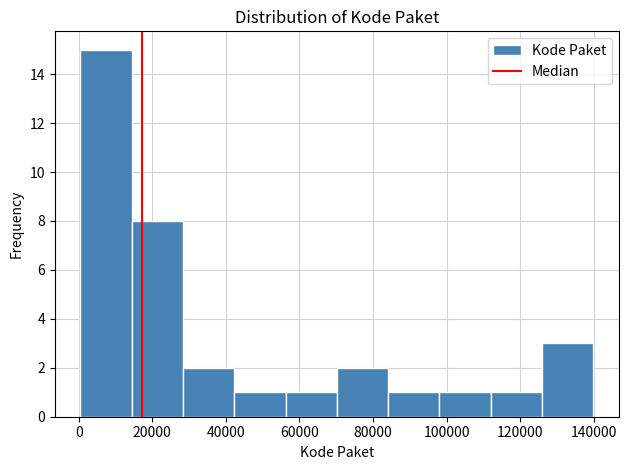

Reading left to right, list every bar in this chart as the range it spans on the x-axis followed by its height. Neither the bar edges nor the heights are printed on the chart, so give them approximately, as read against the axes.

0 to 14000: 15
14000 to 28000: 8
28000 to 42000: 2
42000 to 56000: 1
56000 to 70000: 1
70000 to 84000: 2
84000 to 98000: 1
98000 to 112000: 1
112000 to 126000: 1
126000 to 140000: 3